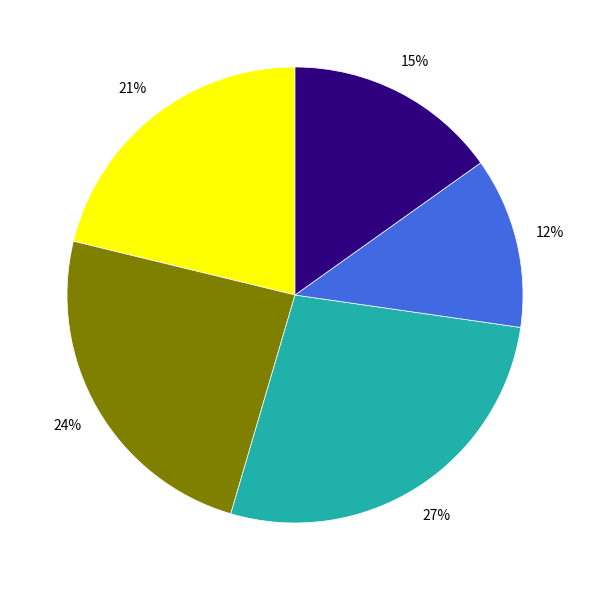

Is there a majority slice in this chart?

No